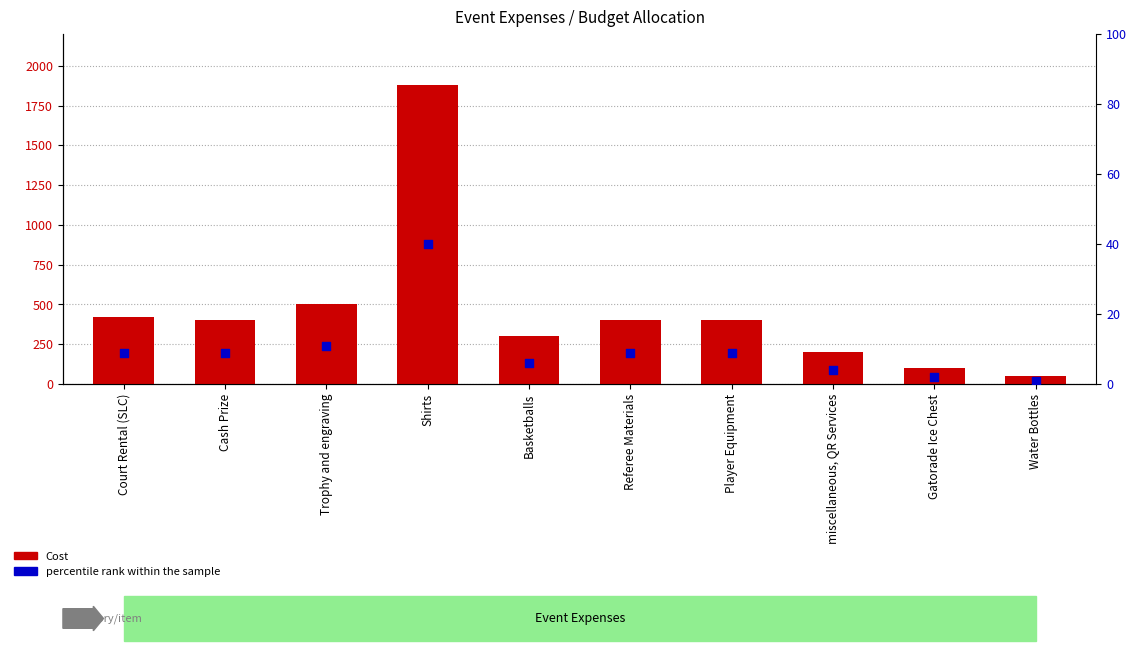

At how many categories does at least one series exceed 1595?

1